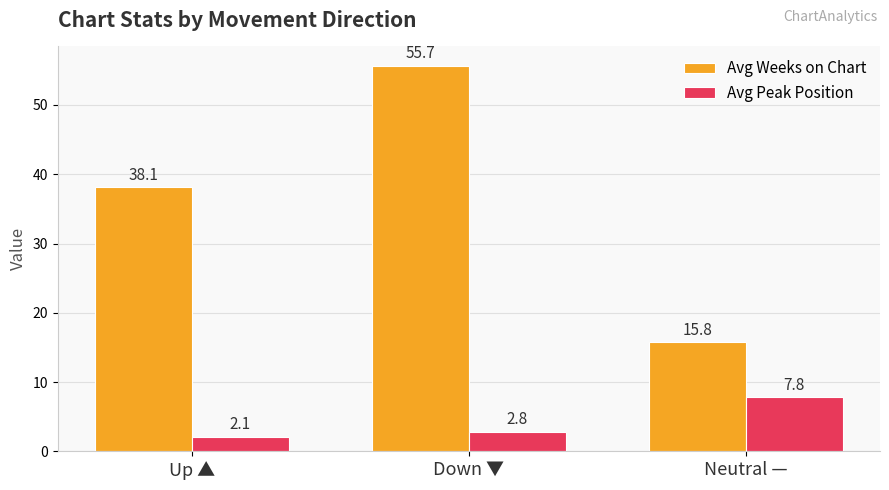

How many bars are there in total?

6